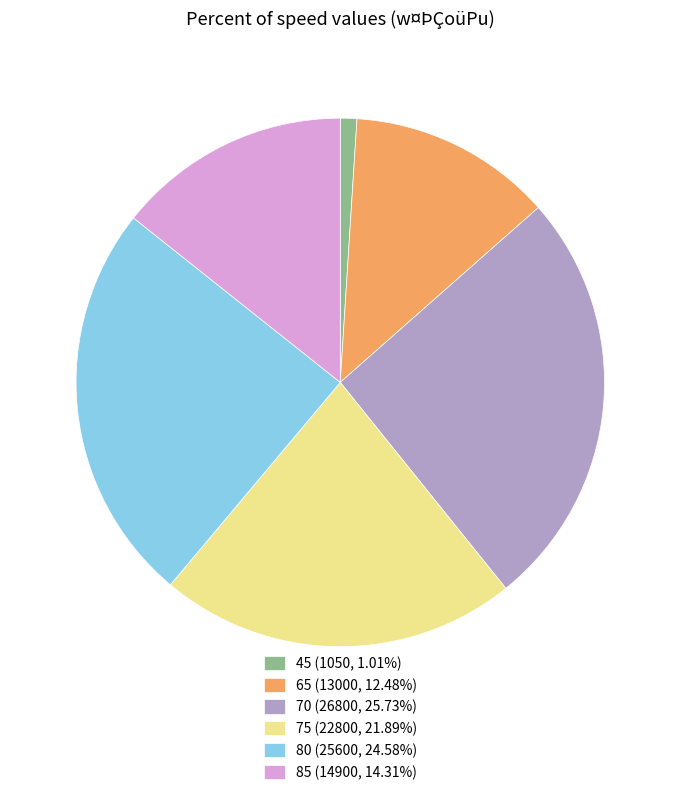

Is 80 (25600, 24.58%) the majority of the pie?

No